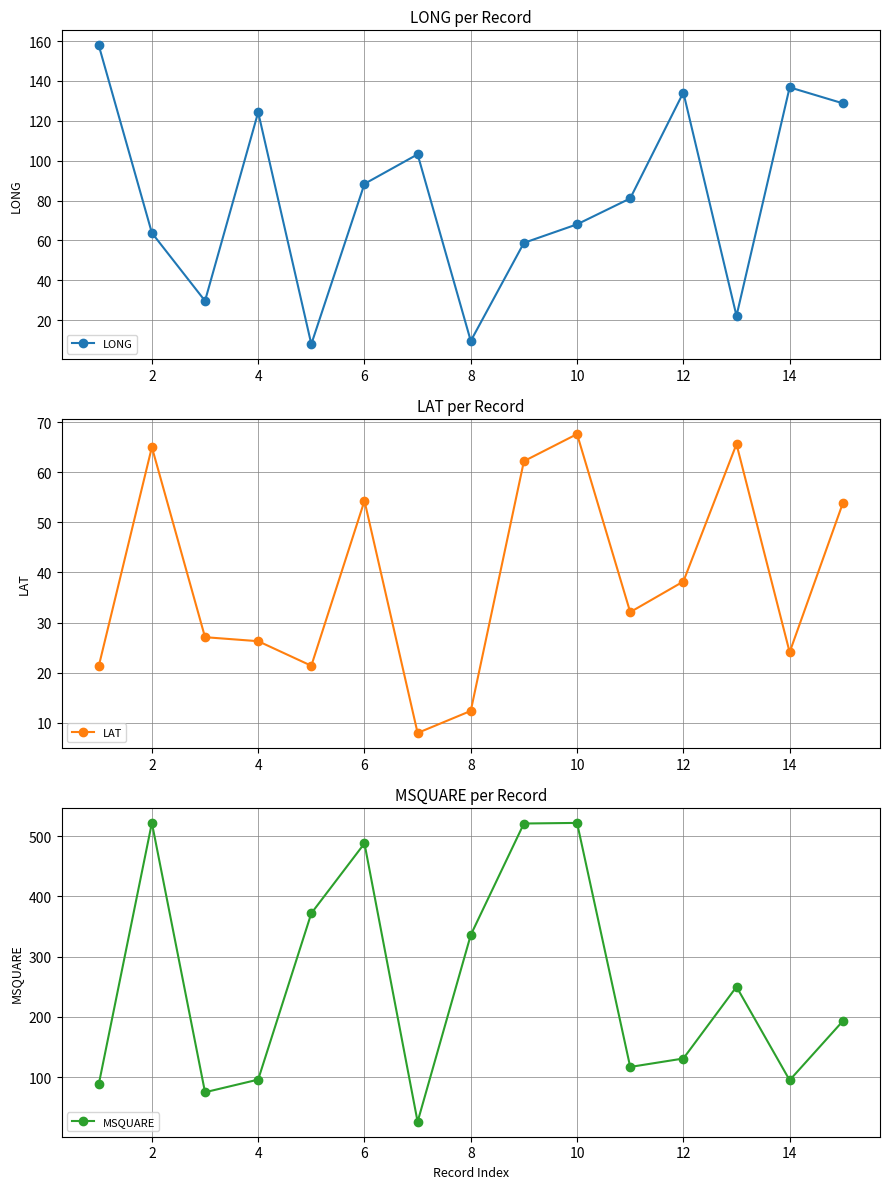

The value of MSQUARE at 10 is 522. True or false?

True